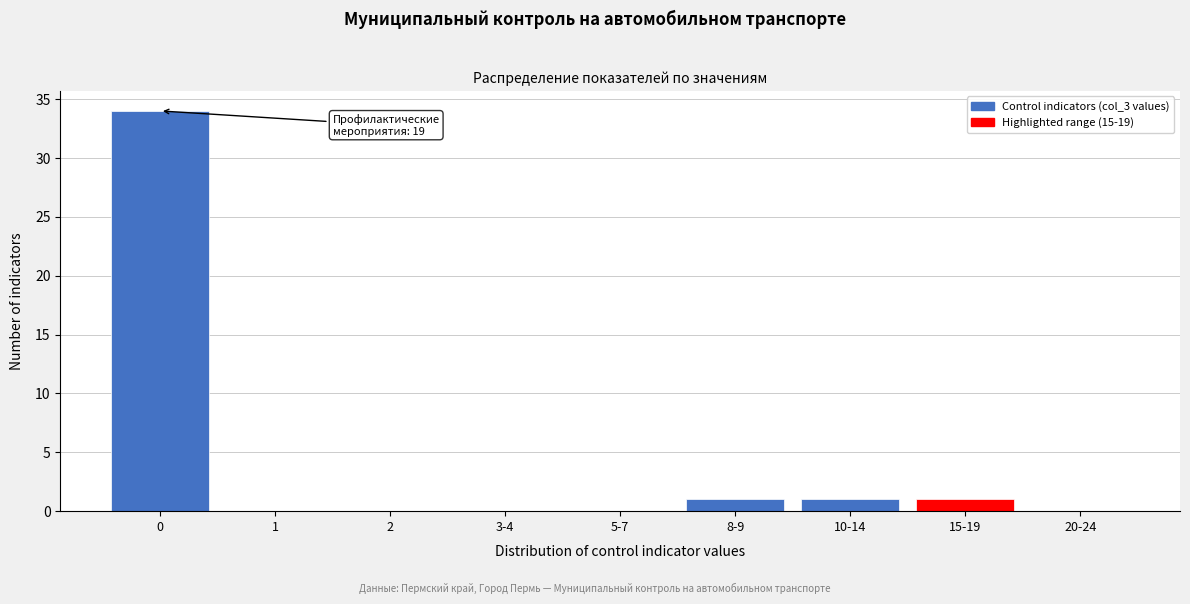

Reading left to right, transcribe all the data shown in this chart.

0=34	1=0	2=0	3-4=0	5-7=0	8-9=1	10-14=1	15-19=1	20-24=0